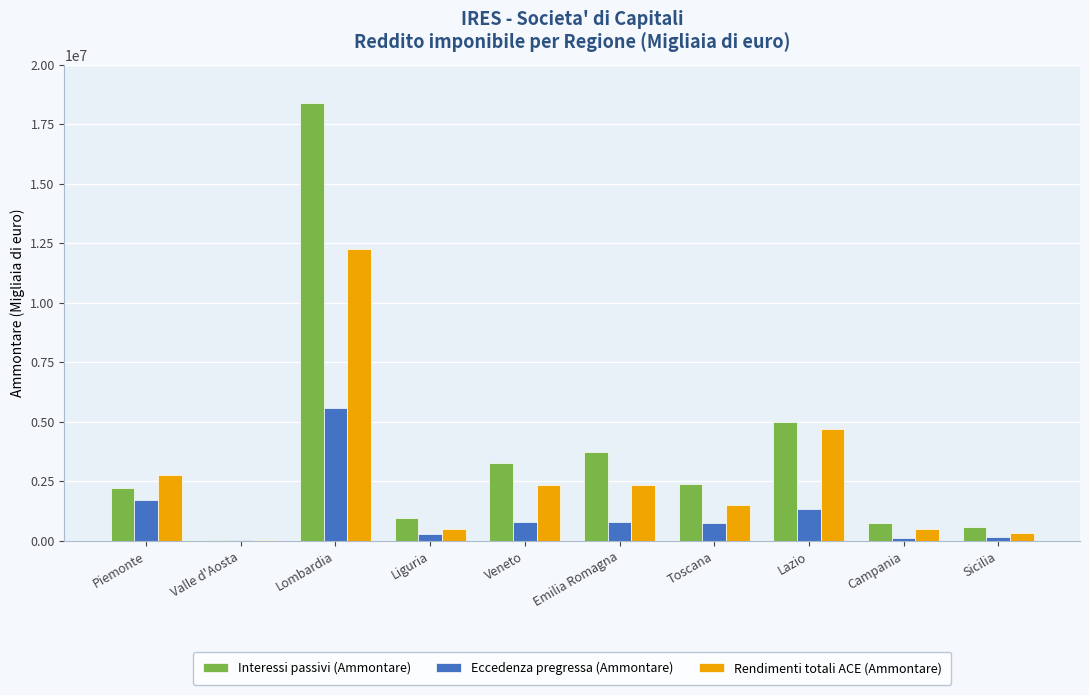

Which series has the largest range (max minus min)?

Interessi passivi (Ammontare)